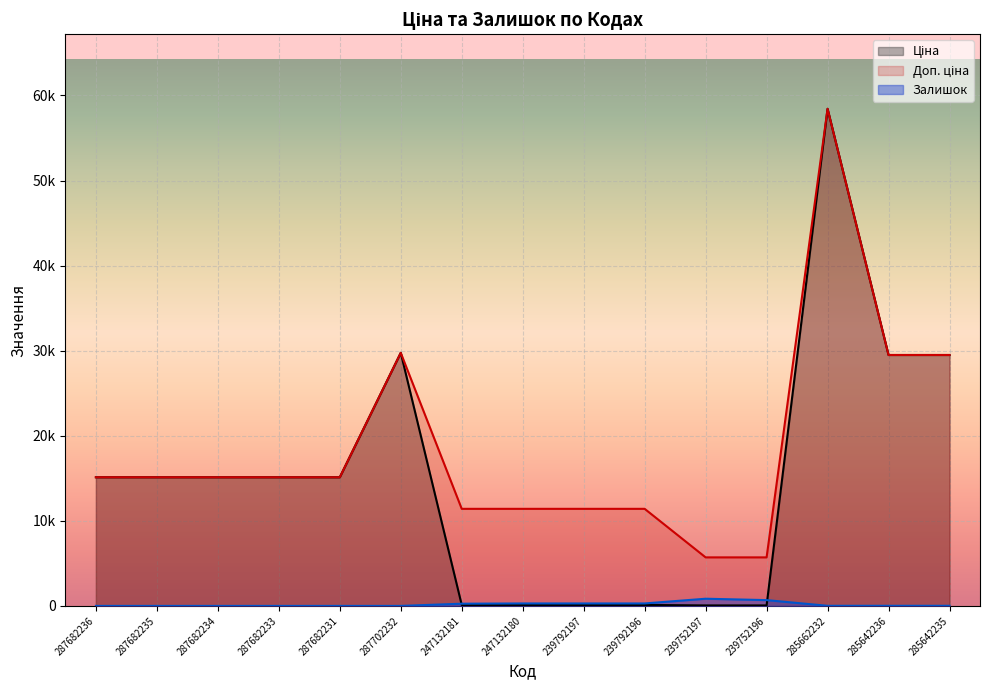

True or false: Ціна has a value of 41764.1 at 285642235.

False